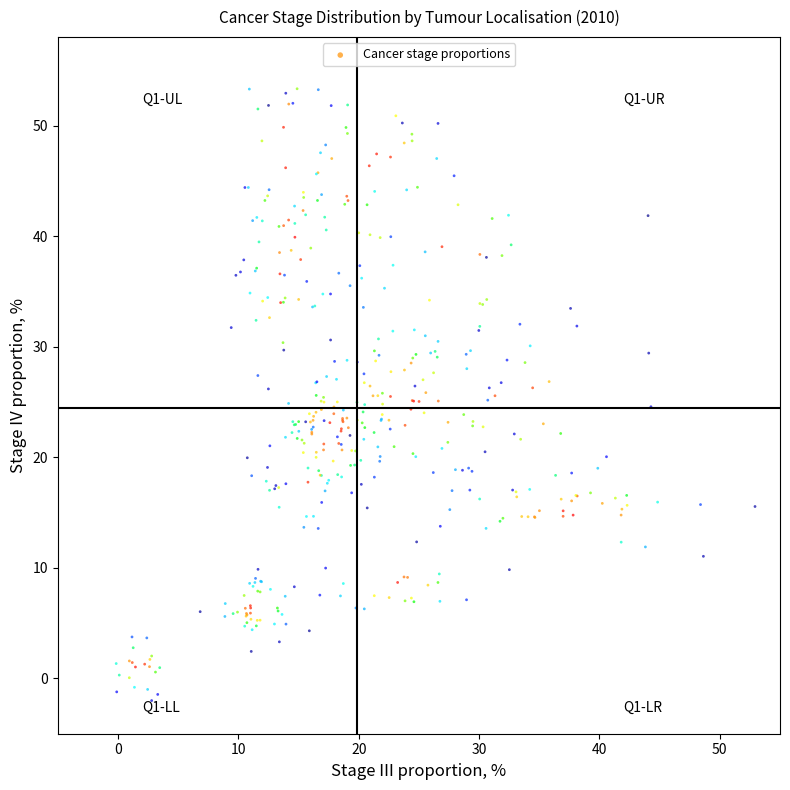

What is the range of Y values (max minus min)?

55.3